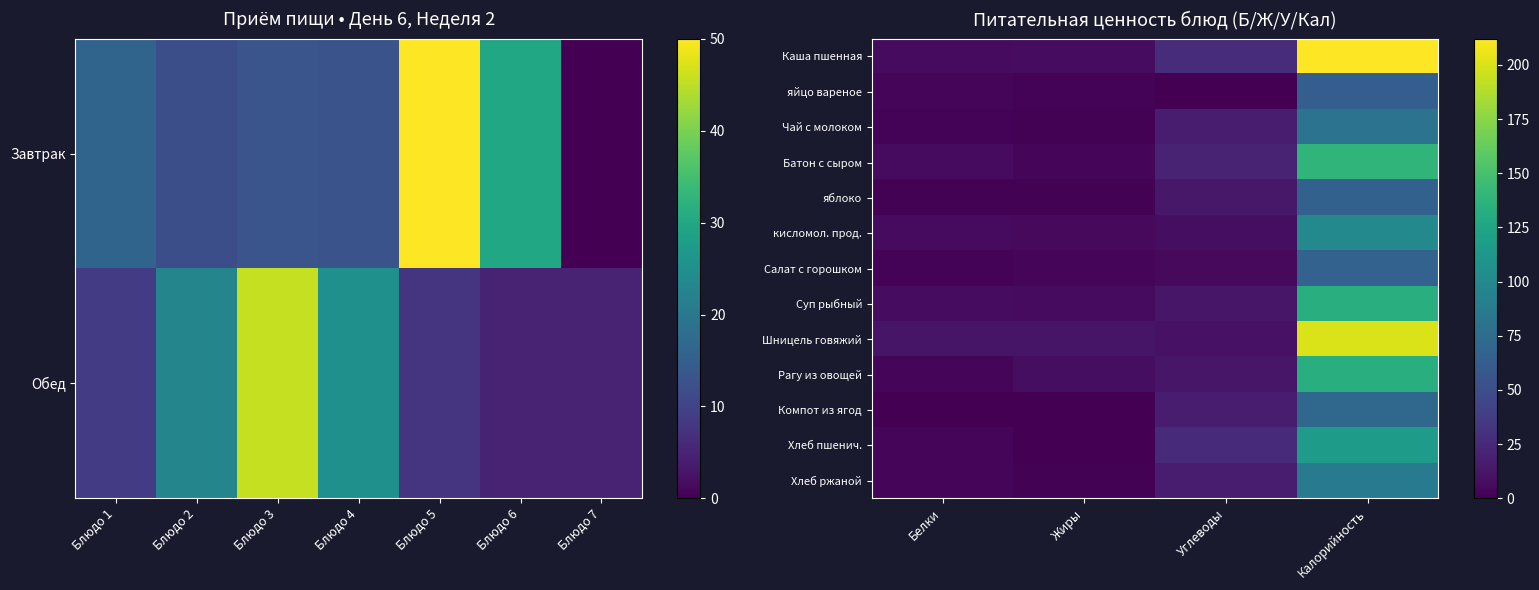

How many values in the Хлеб пшенич. series are below 25?

2